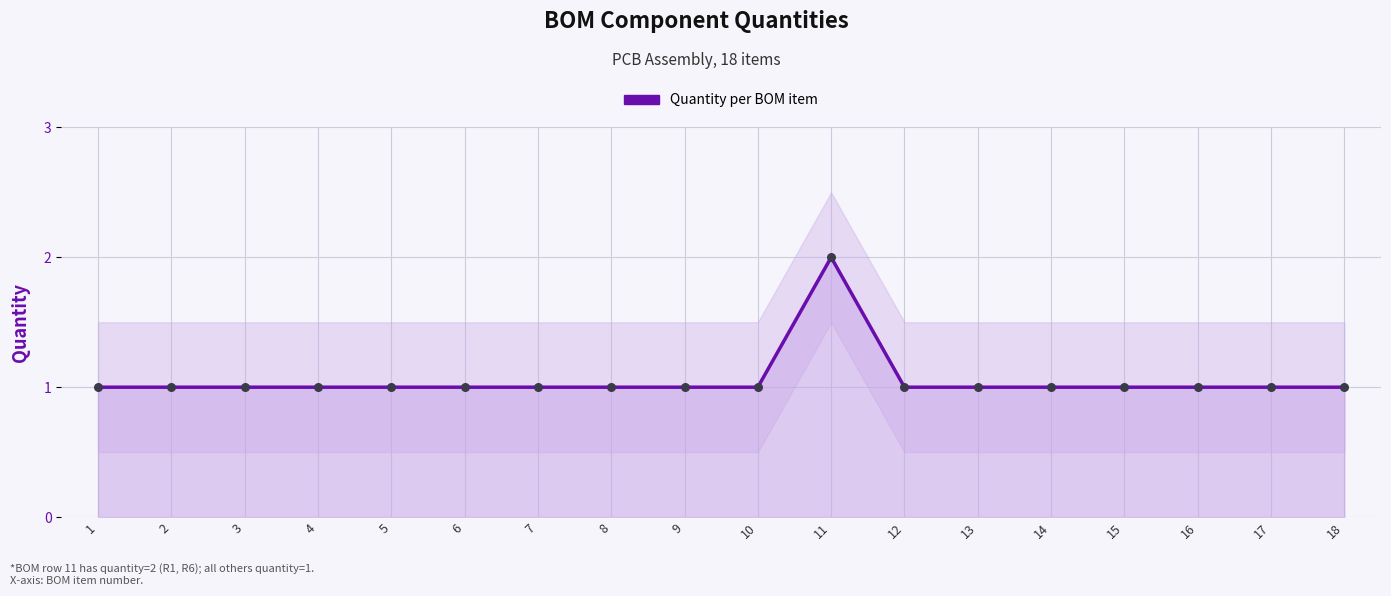

Which has a higher value, 4 or 18?

4